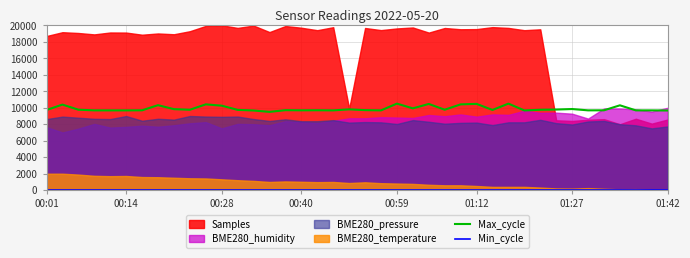

How many categories are shown in the chart?

40